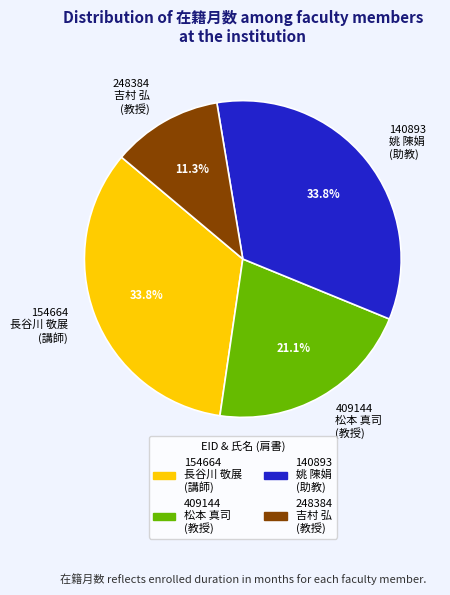

What percentage do 140893 姚 陳娟 (助教) and 154664 長谷川 敬展 (講師) together represent?

67.6%